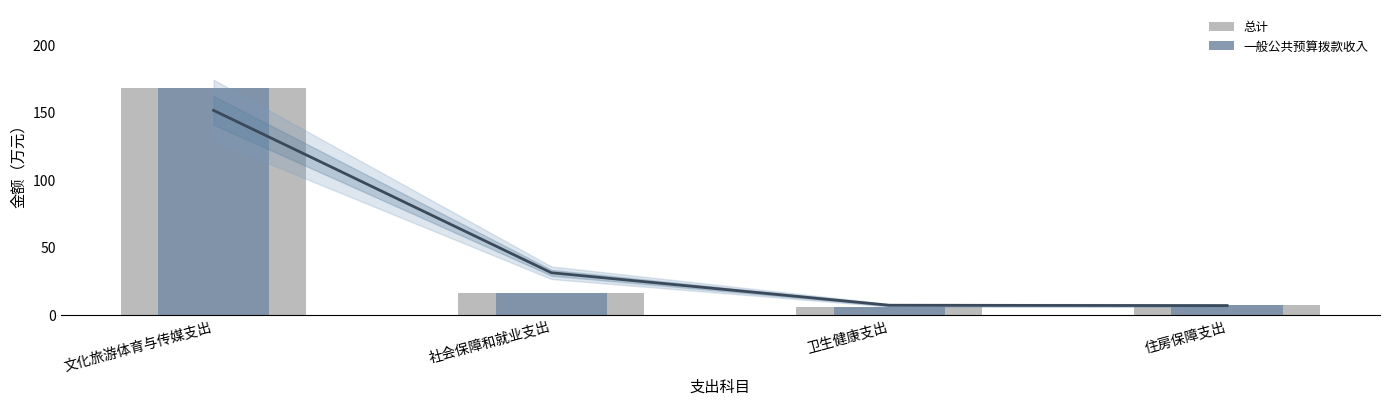

At how many categories does at least one series exceed 77?

1